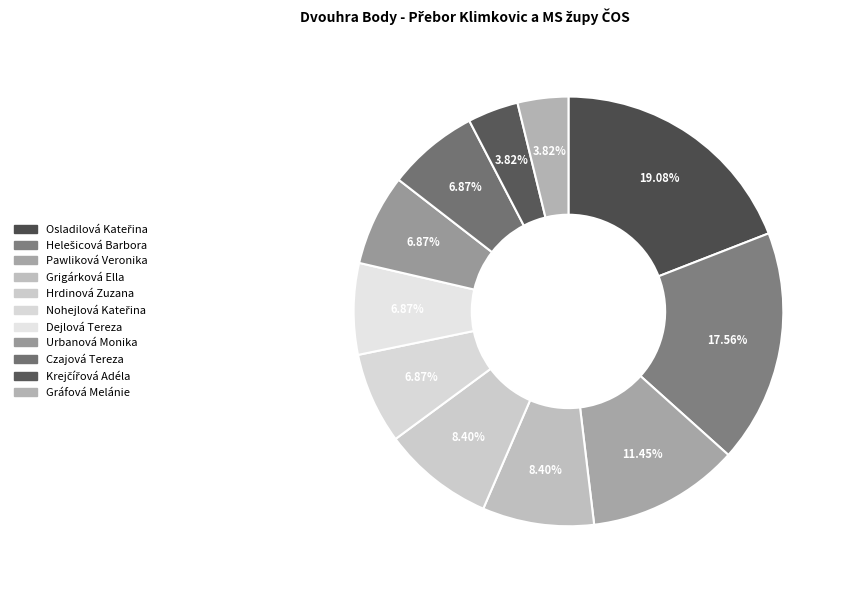

To the nearest percent, what portion does Krejčířová Adéla represent?

4%